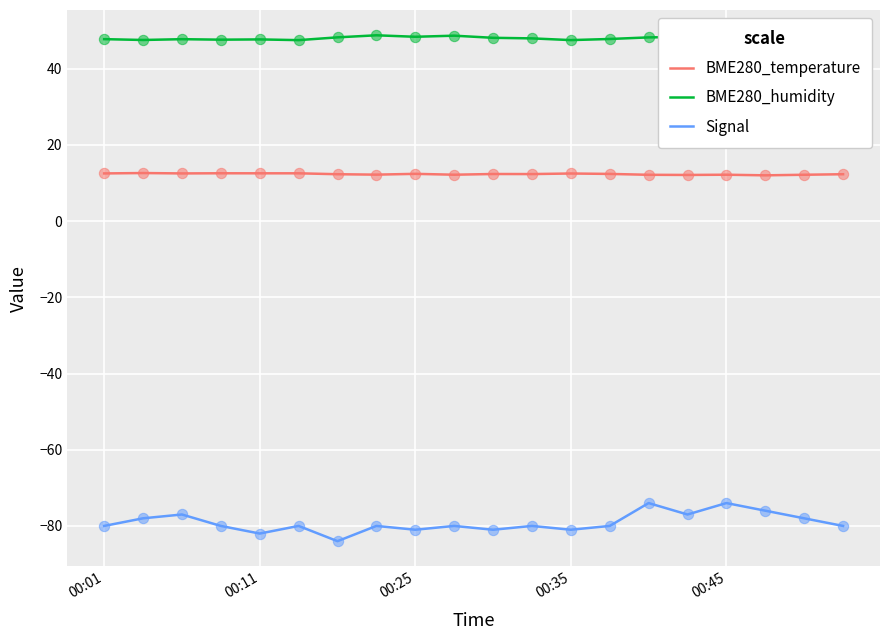

Which series has the largest total across all categories?

BME280_humidity